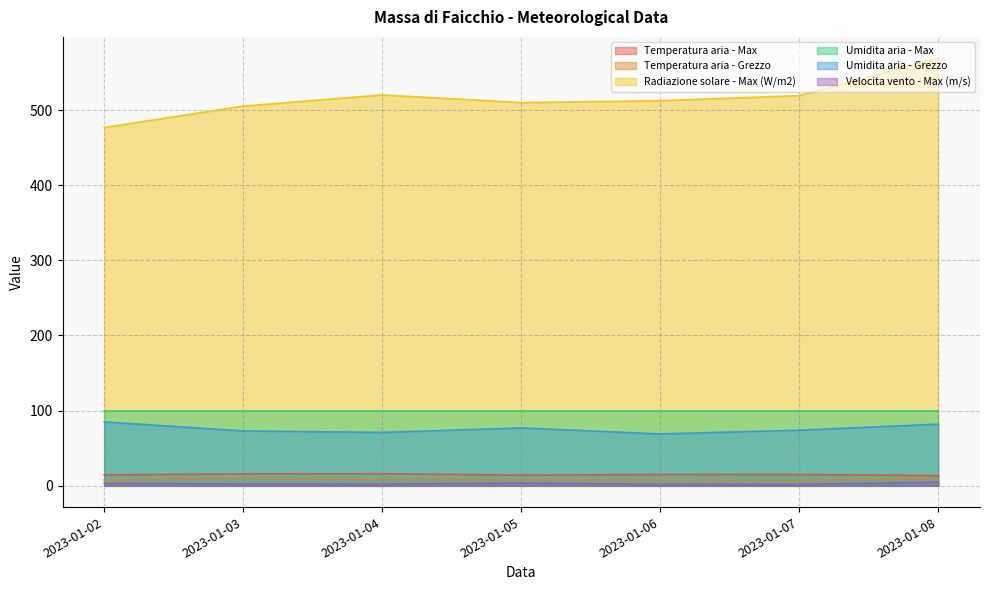

How many series are shown in this chart?

6